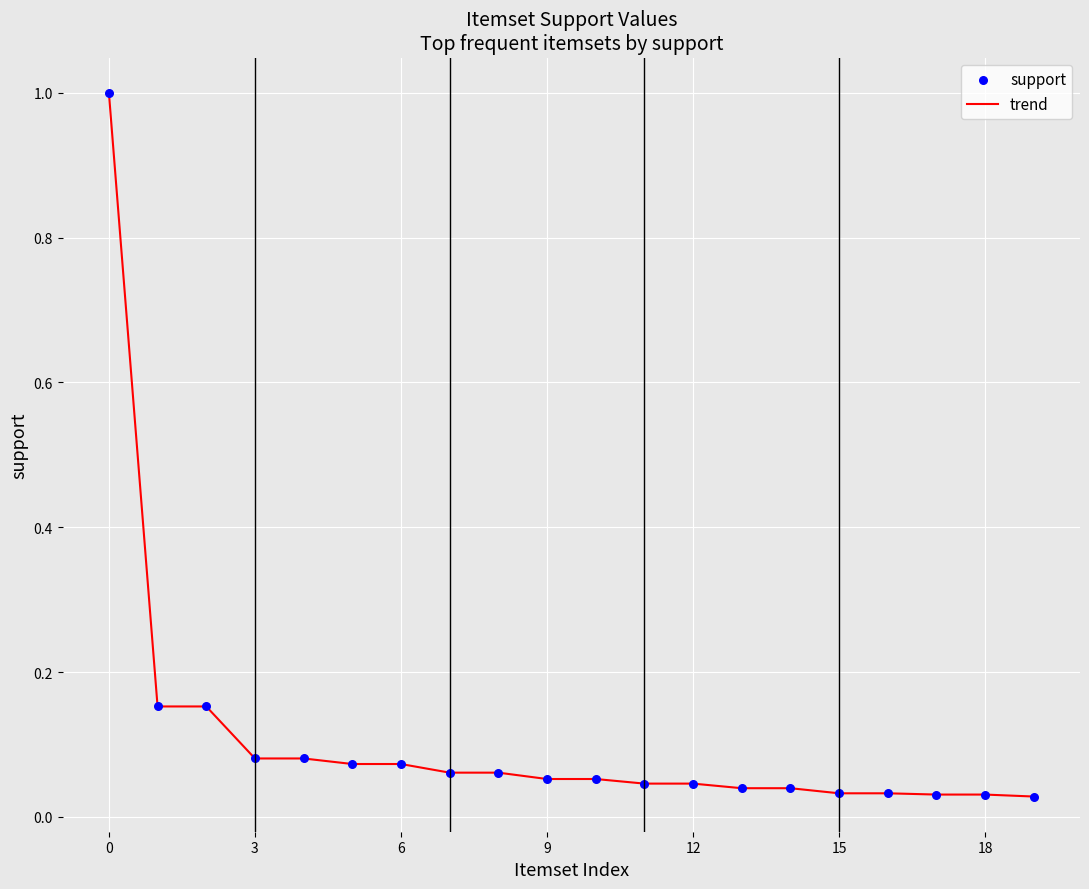

What is the greatest value displayed?

1.0